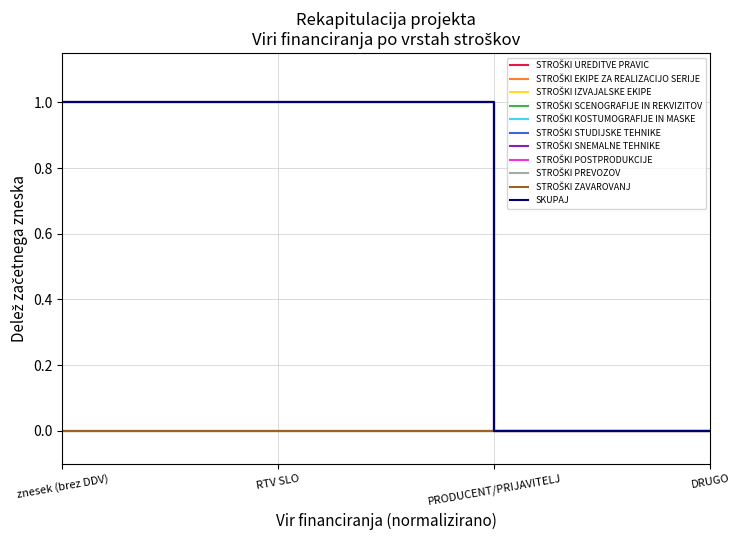

Does the chart have visible grid lines?

Yes